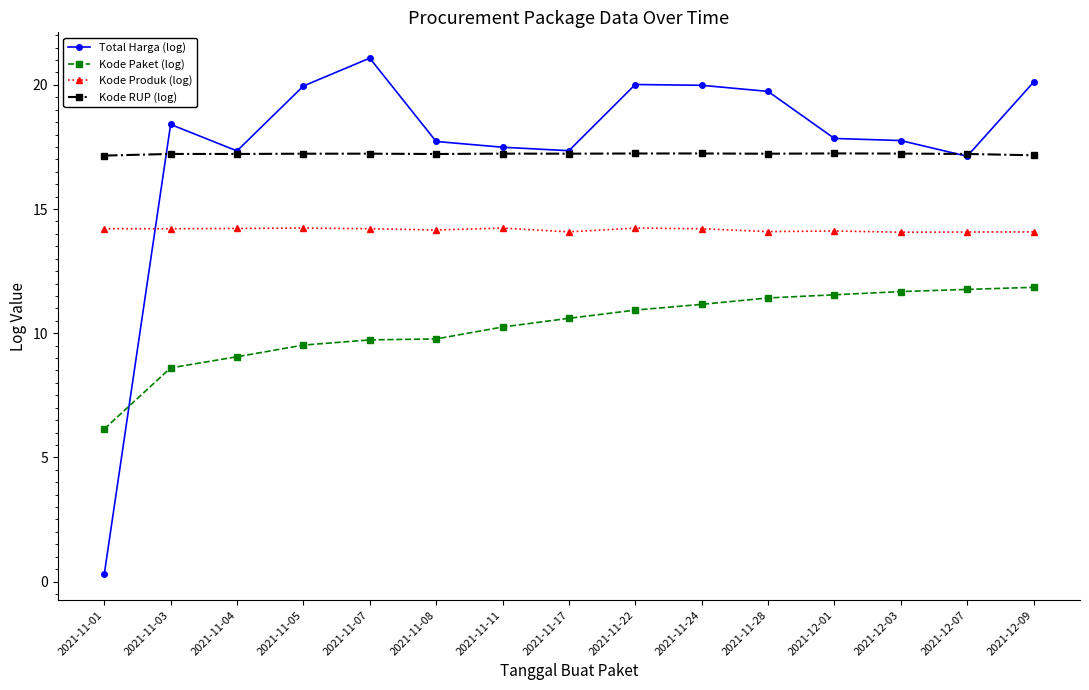

What value does the Kode Paket (log) series have at 2021-11-11?

10.2